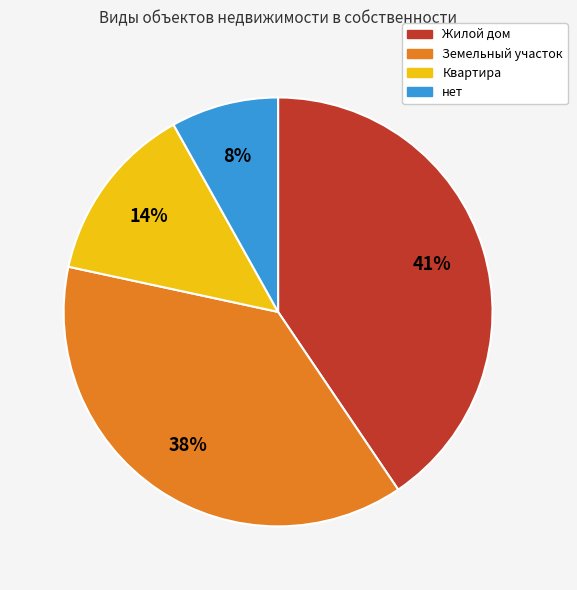

What is the smallest slice in the pie chart?

нет